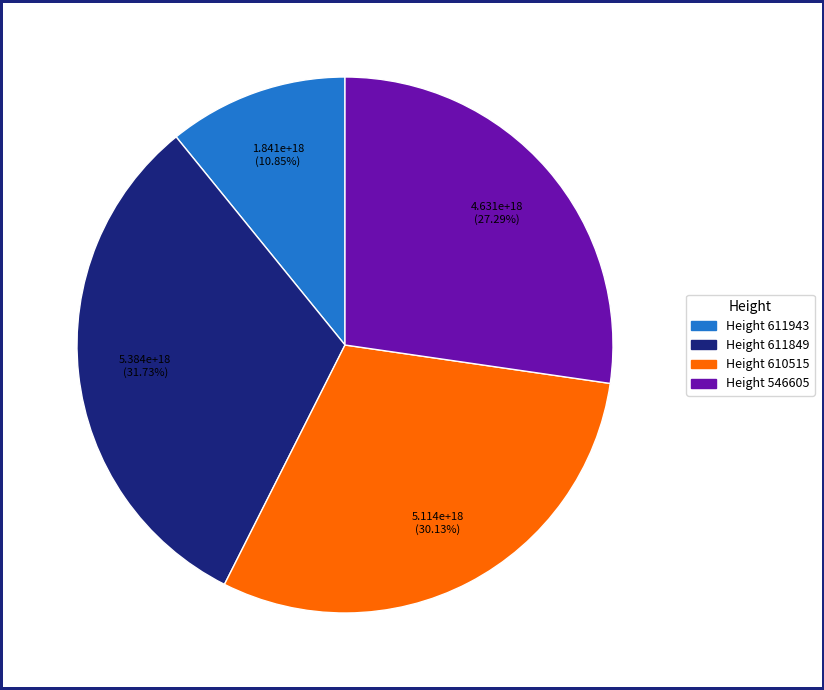

Is there a majority slice in this chart?

No